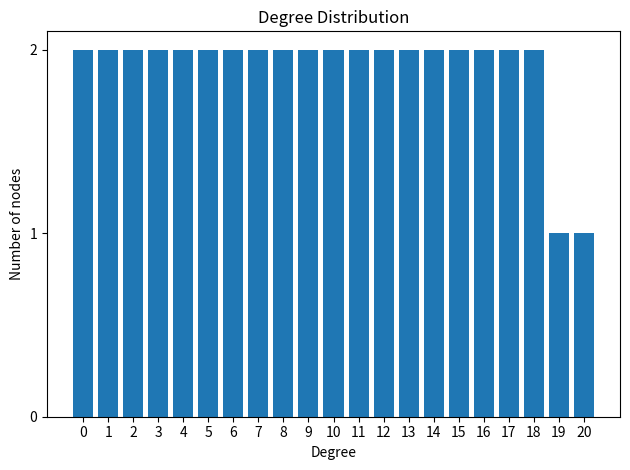

Reading right to left, what are all the values shown in this chart?

20=1	19=1	18=2	17=2	16=2	15=2	14=2	13=2	12=2	11=2	10=2	9=2	8=2	7=2	6=2	5=2	4=2	3=2	2=2	1=2	0=2